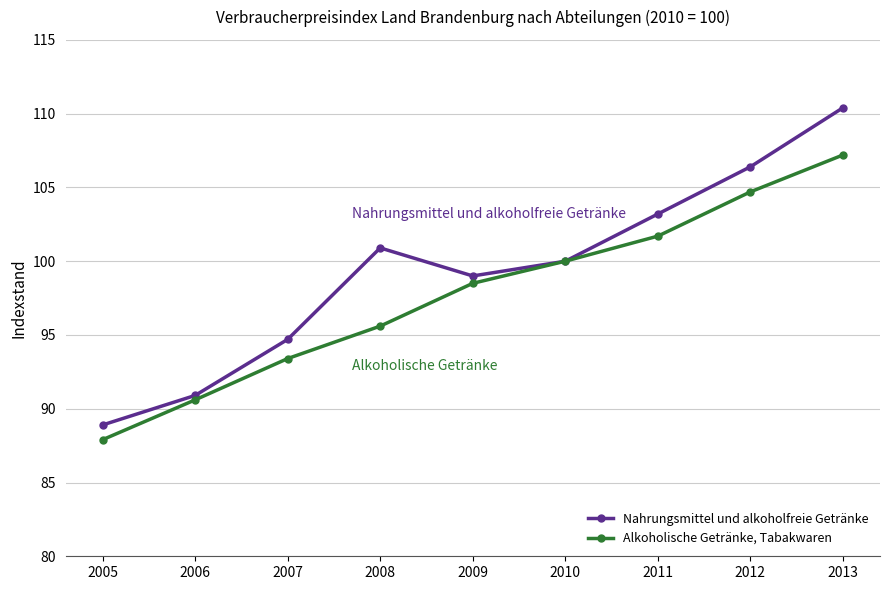

Reading left to right, what are all the values shown in this chart?

Nahrungsmittel und alkoholfreie Getränke: 2005=88.9	2006=90.9	2007=94.7	2008=100.9	2009=99.0	2010=100.0	2011=103.2	2012=106.4	2013=110.4
Alkoholische Getränke, Tabakwaren: 2005=87.9	2006=90.6	2007=93.4	2008=95.6	2009=98.5	2010=100.0	2011=101.7	2012=104.7	2013=107.2